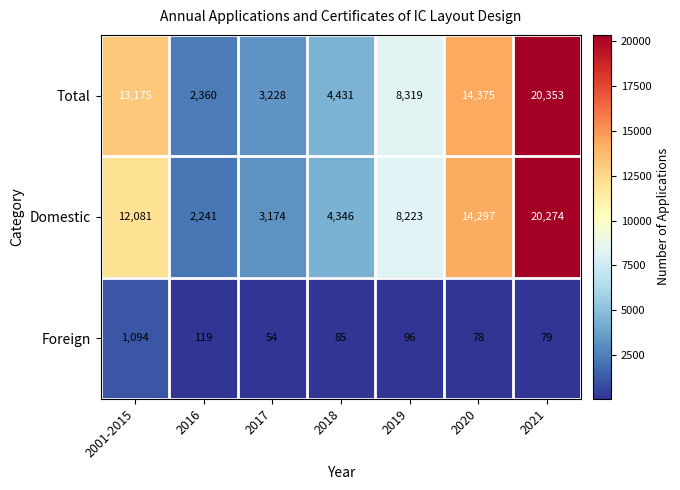

Which label corresponds to the largest value in the chart?

2021